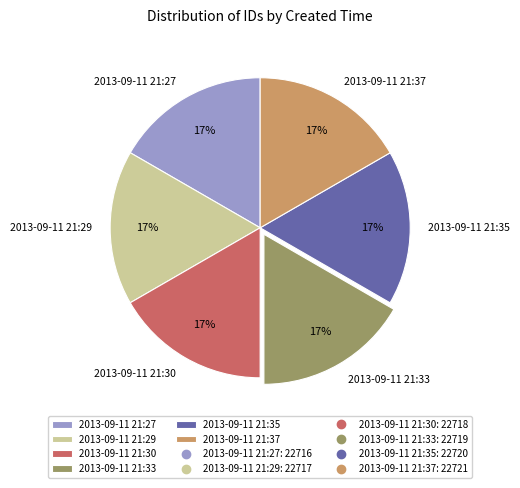

What is the ratio of the value at 2013-09-11 21:35 to the value at 2013-09-11 21:29?

1.0